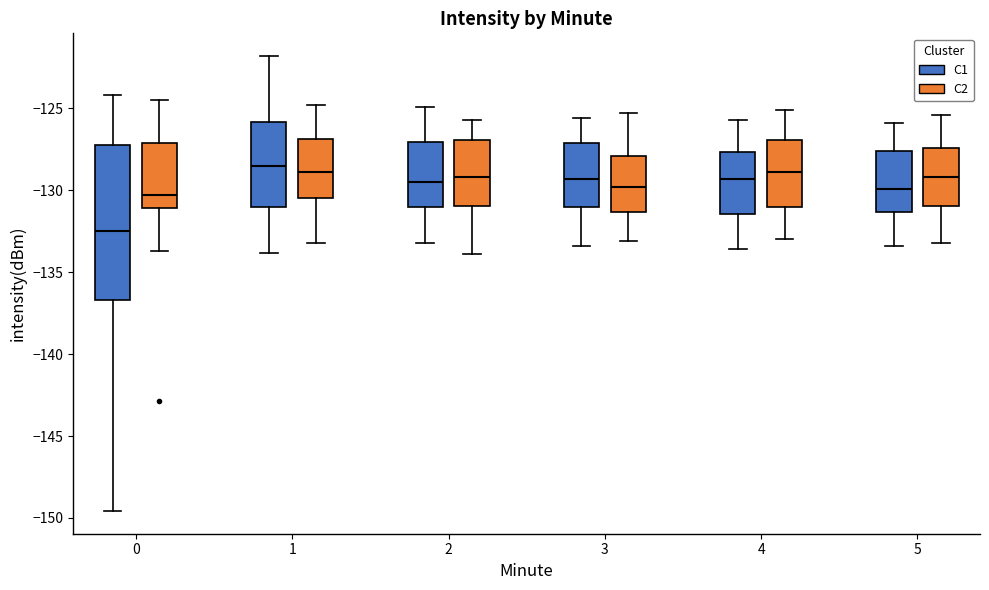

Reading left to right, transcribe this box plot: for each box, give where its median line is, the range the box spans, and where its two whiskers end, as read against the y-axis. The values are not printed on the chart, so give them approximately, as read against the axis.

0 (C1): median -132.5, box -136.5 to -127.5, whiskers -149.5 to -124.0
0 (C2): median -130.5, box -131.0 to -127.0, whiskers -133.5 to -124.5
1 (C1): median -128.5, box -131.0 to -126.0, whiskers -134.0 to -122.0
1 (C2): median -129.0, box -130.5 to -127.0, whiskers -133.0 to -125.0
2 (C1): median -129.5, box -131.0 to -127.0, whiskers -133.0 to -125.0
2 (C2): median -129.0, box -131.0 to -127.0, whiskers -134.0 to -125.5
3 (C1): median -129.5, box -131.0 to -127.0, whiskers -133.5 to -125.5
3 (C2): median -130.0, box -131.5 to -128.0, whiskers -133.0 to -125.5
4 (C1): median -129.5, box -131.5 to -127.5, whiskers -133.5 to -125.5
4 (C2): median -129.0, box -131.0 to -127.0, whiskers -133.0 to -125.0
5 (C1): median -130.0, box -131.5 to -127.5, whiskers -133.5 to -126.0
5 (C2): median -129.0, box -131.0 to -127.5, whiskers -133.0 to -125.5